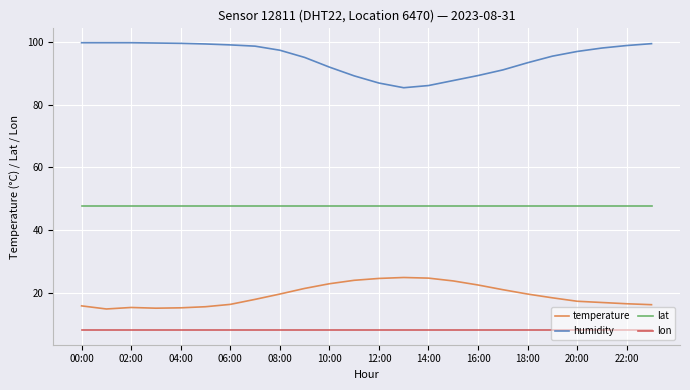

What is the minimum value shown in the chart?

7.9